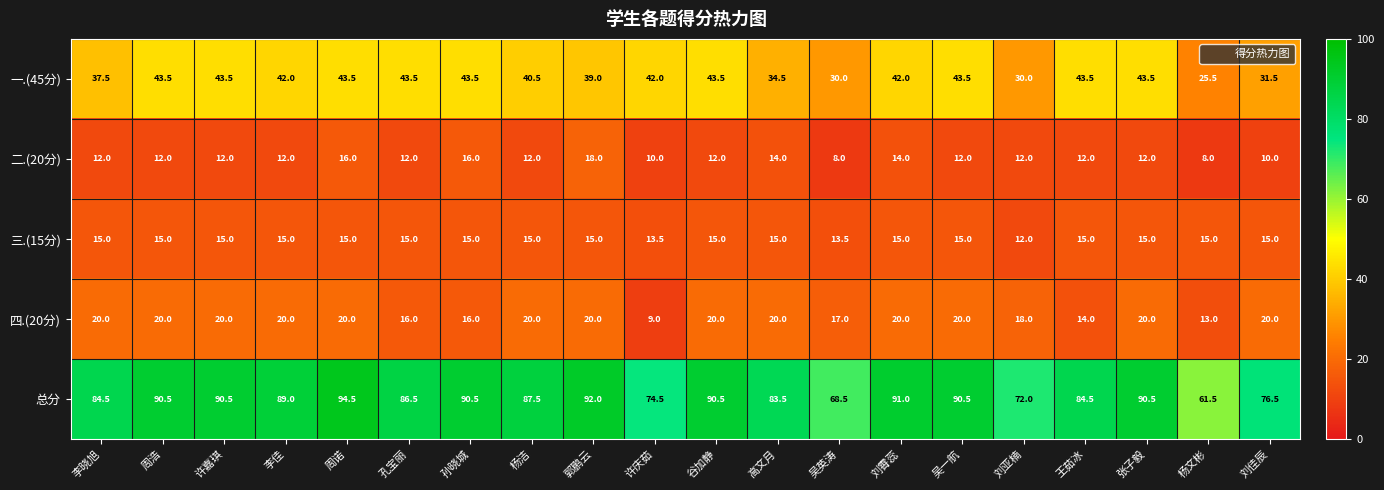

At 孔宝丽, list the series in order from smallest to largest.

二.(20分), 三.(15分), 四.(20分), 一.(45分), 总分